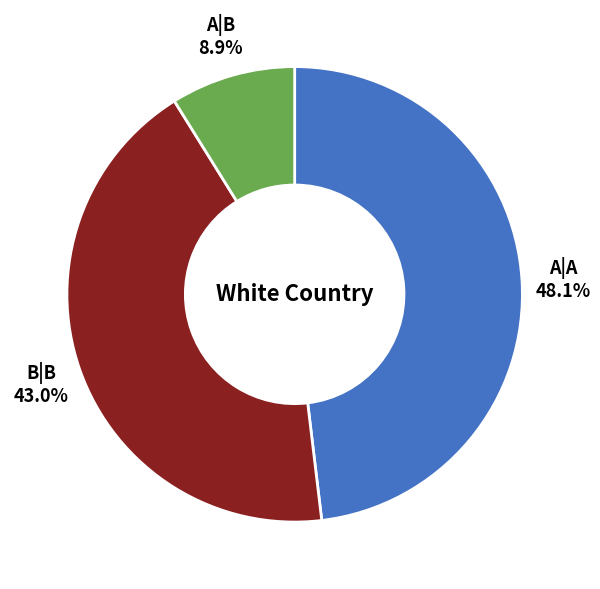

How many slices are in this pie chart?

3